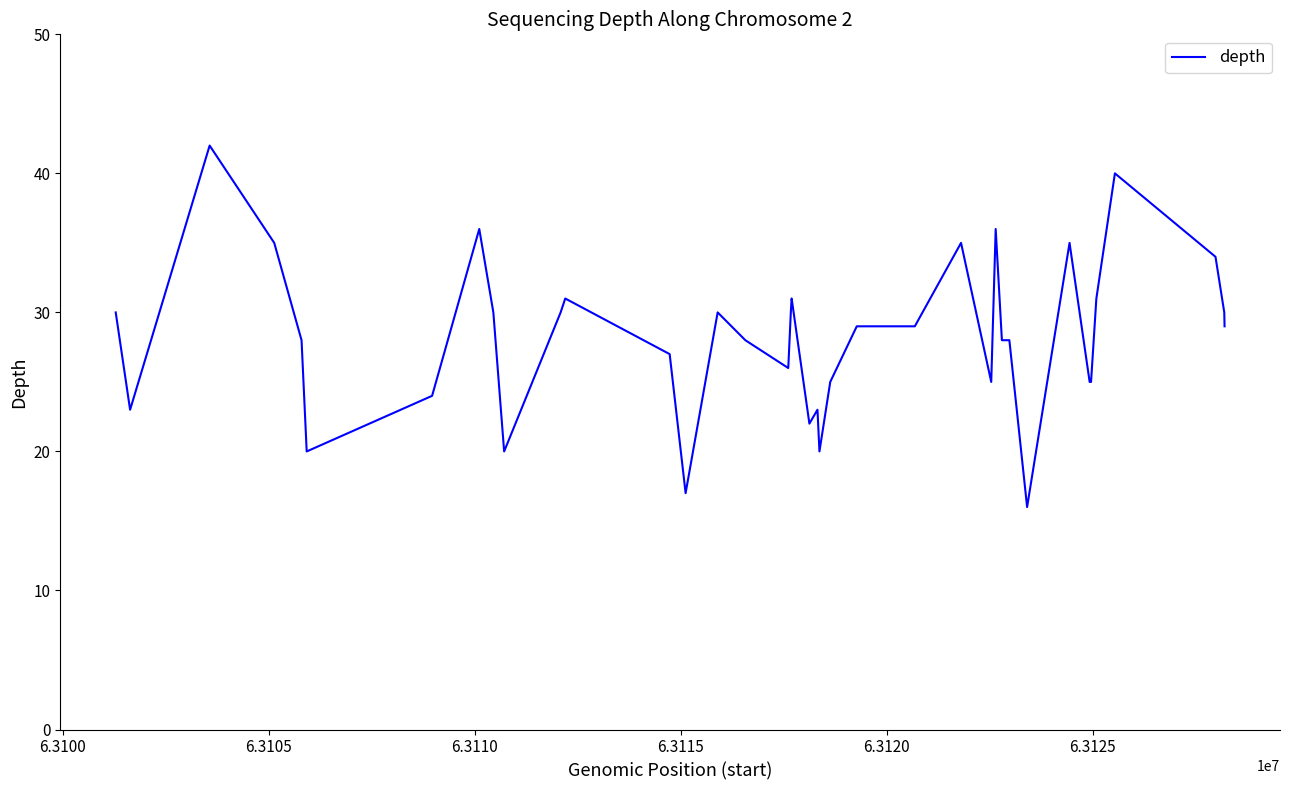

What is the maximum value shown in the chart?

42